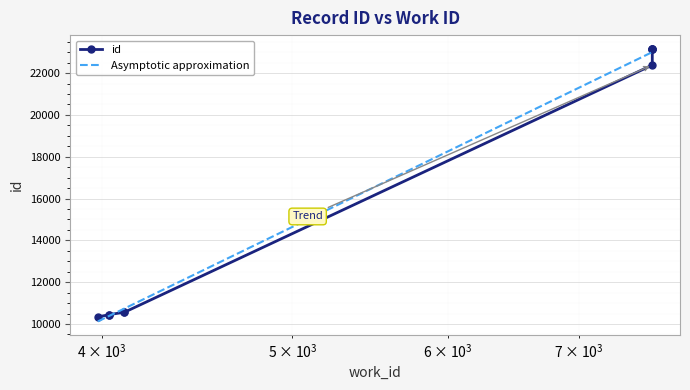

True or false: id has a value of 14293.1 at $\mathdefault{10^{5}}$.

False